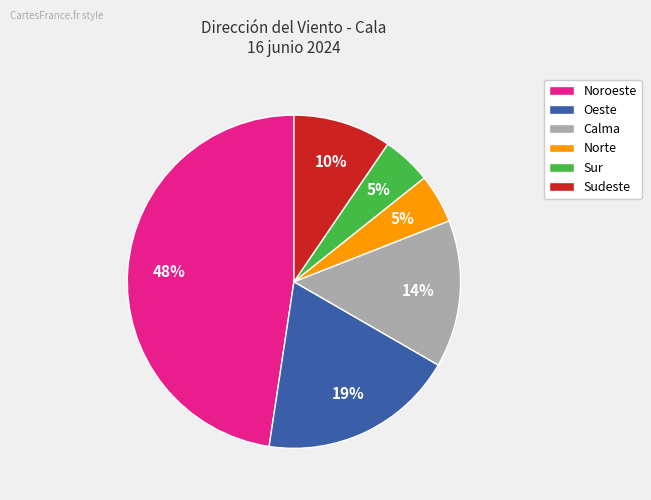

Count the number of slices in the pie.

6